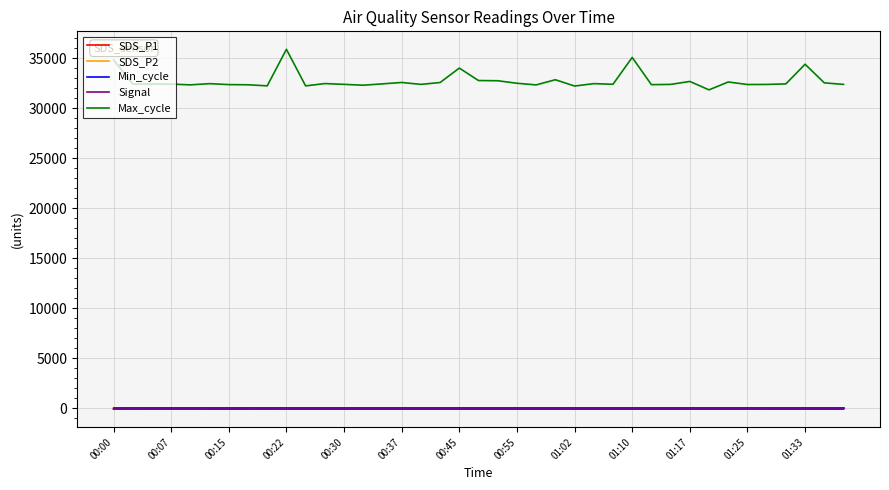

Which series has the largest total across all categories?

Max_cycle